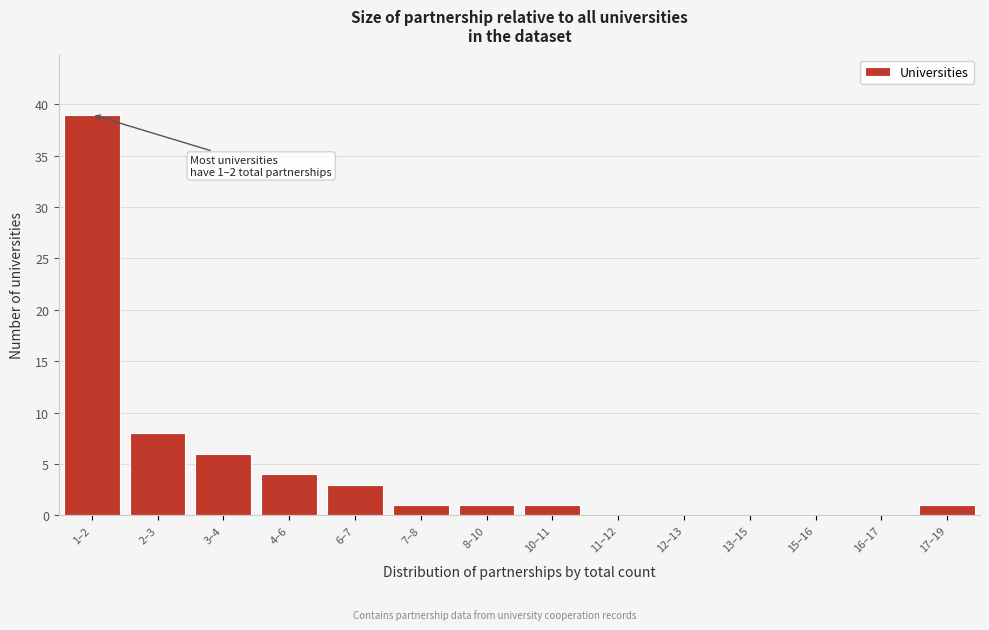

Reading left to right, transcribe all the data shown in this chart.

1–2=39	2–3=8	3–4=6	4–6=4	6–7=3	7–8=1	8–10=1	10–11=1	11–12=0	12–13=0	13–15=0	15–16=0	16–17=0	17–19=1